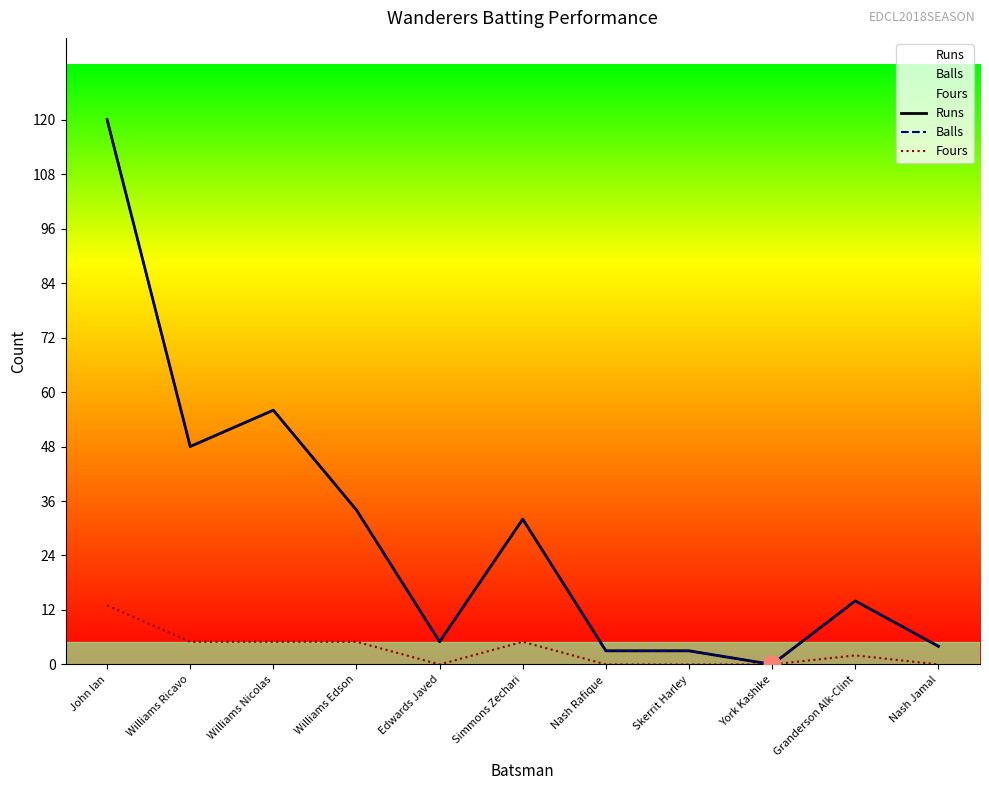

What is the label of the 3rd point from the left?

Williams Nicolas